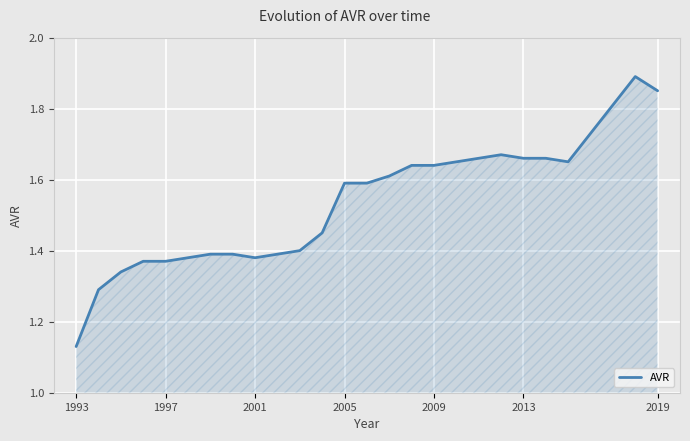

Reading left to right, list all the values displayed in this chart.

1.1	1.3	1.3	1.4	1.4	1.4	1.4	1.4	1.4	1.4	1.4	1.4	1.6	1.6	1.6	1.6	1.6	1.6	1.7	1.7	1.7	1.7	1.6	1.9	1.9